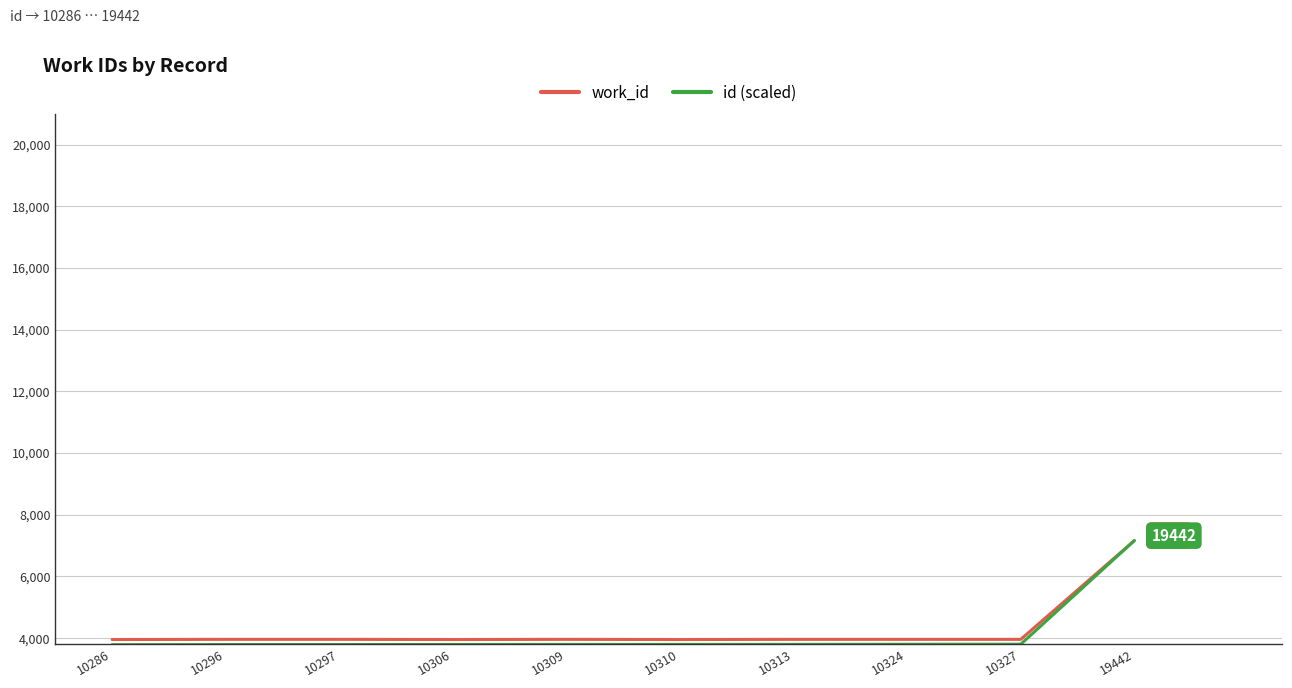

What is the sum of all work_id values?

42812.0